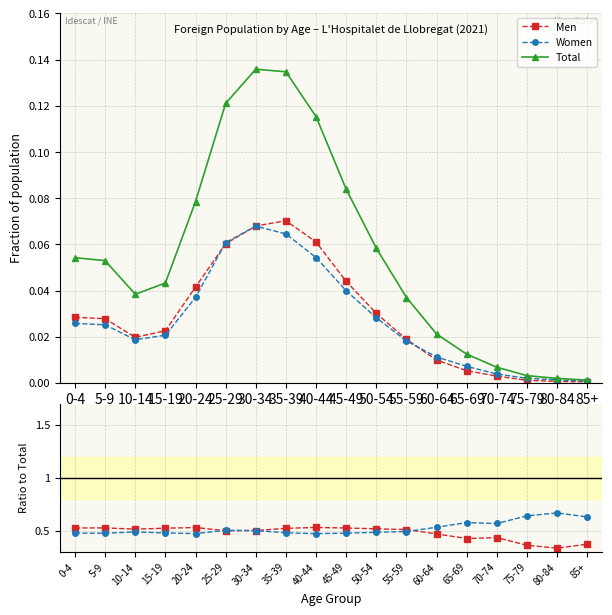

What position from the left is 15-19?

4